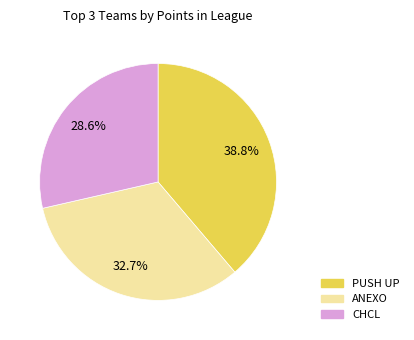

Is there a majority slice in this chart?

No